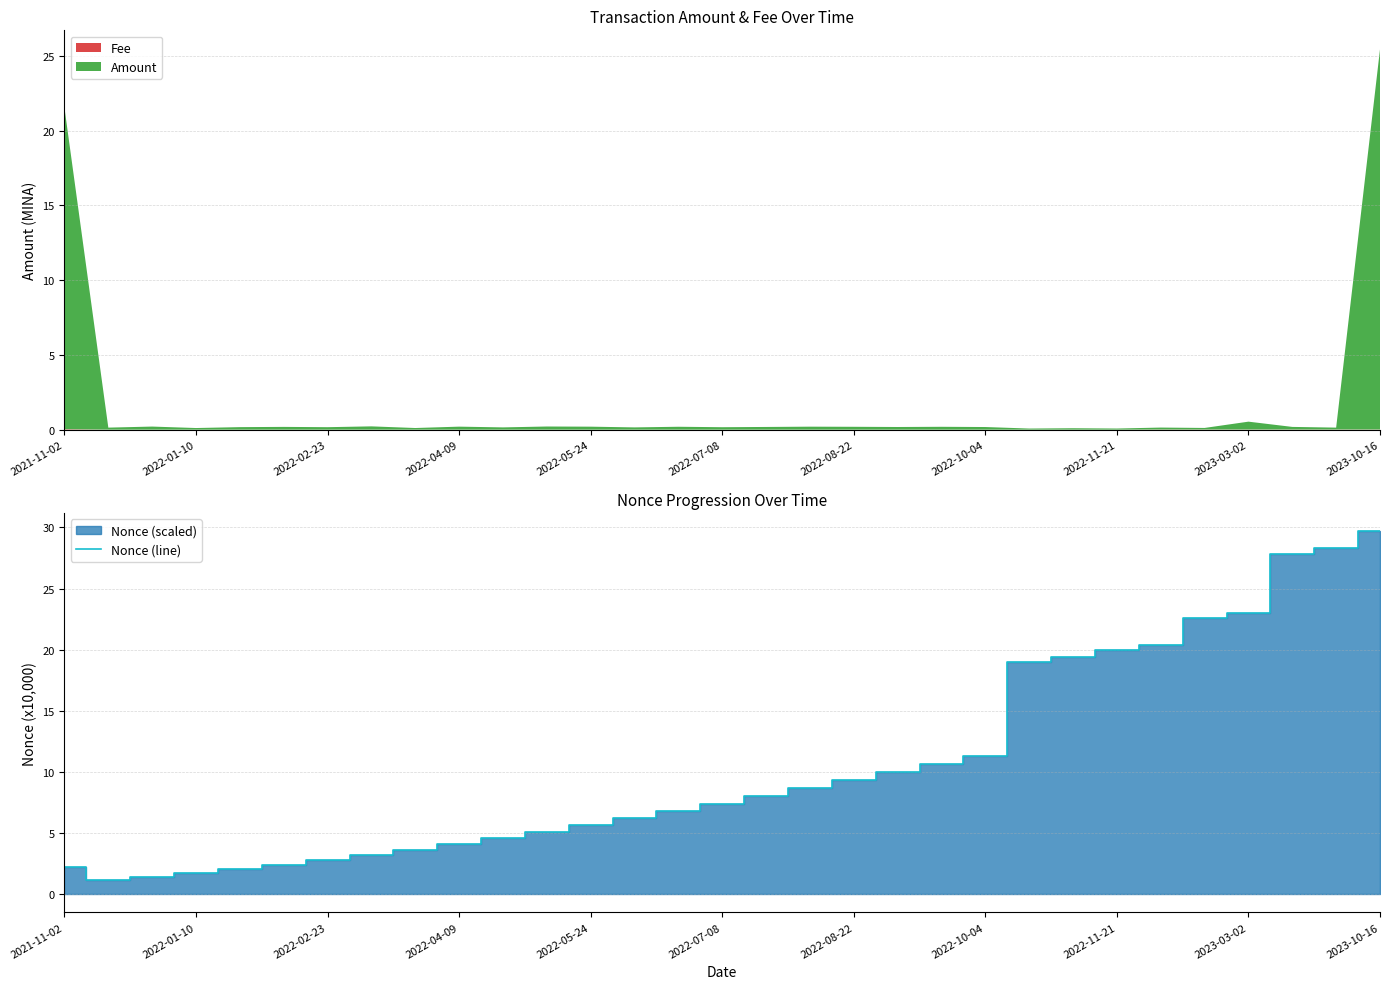

How many points are lower than both their immediate neighbors (excluding endpoints)?

1